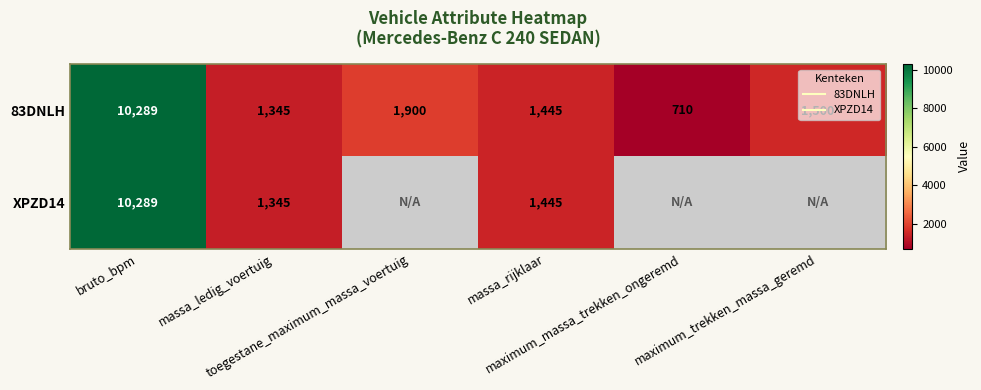

Rank the series at toegestane_maximum_massa_voertuig from highest to lowest value.

83DNLH, XPZD14